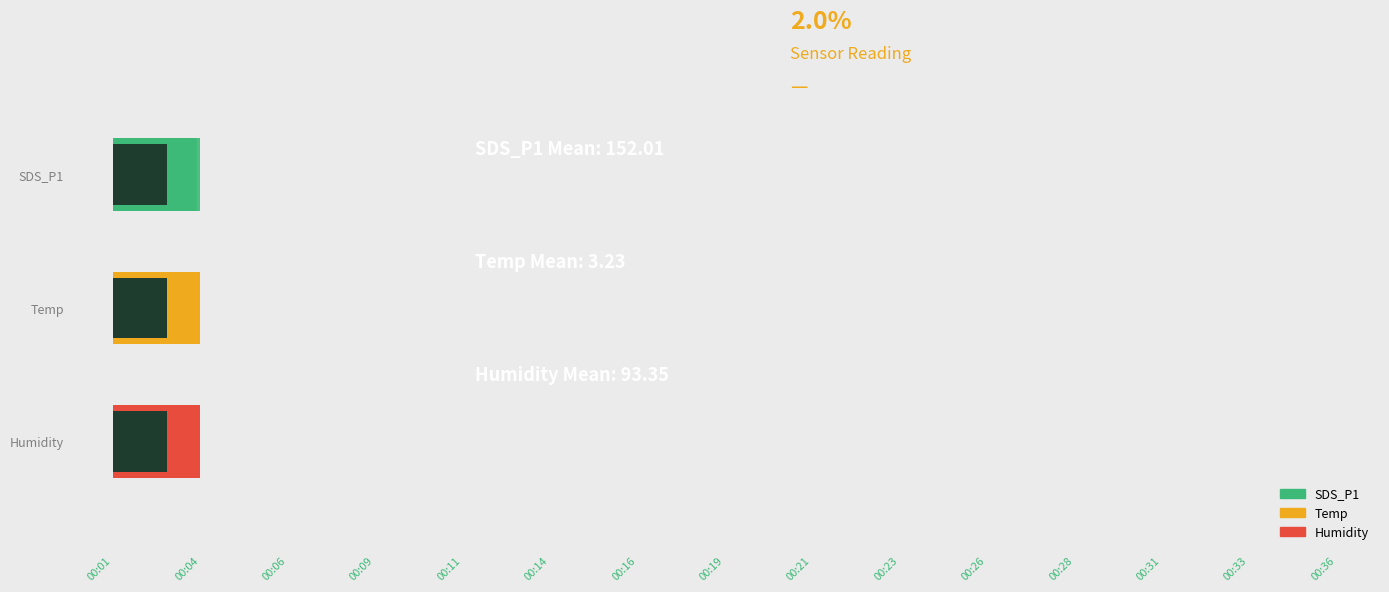

Which series has the widest spread of values?

SDS_P1